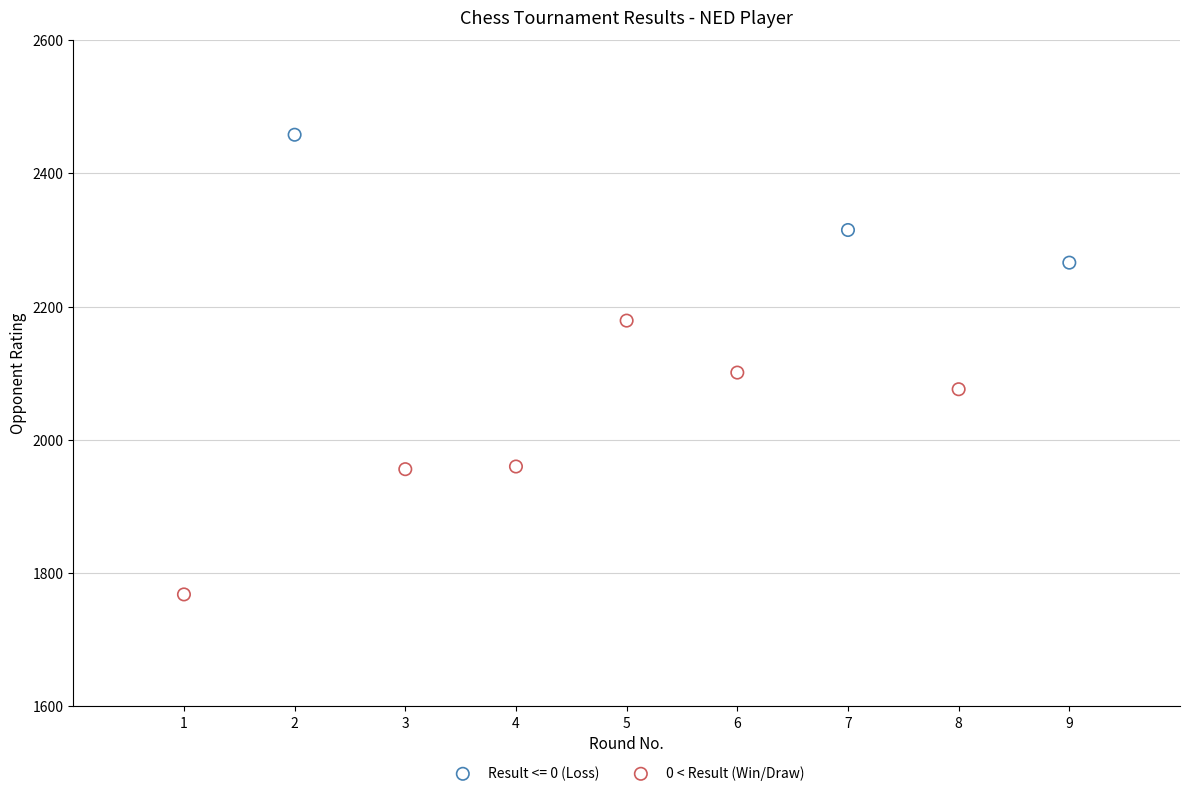

Which series reaches the maximum Y coordinate?

Result <= 0 (Loss)